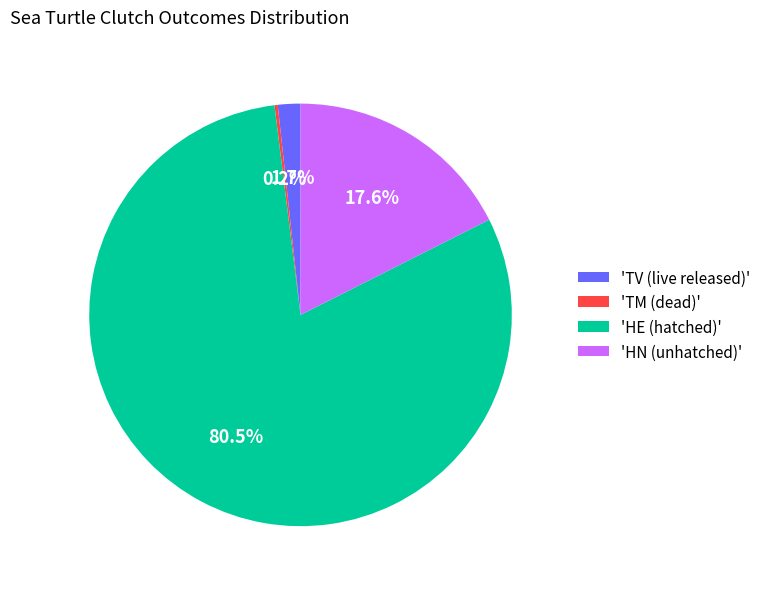

What portion of the pie excludes 'HN (unhatched)'?

82.4%